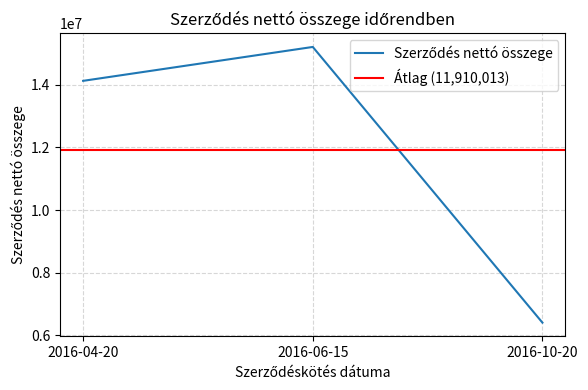

Is this an area chart (filled region under the line)?

No